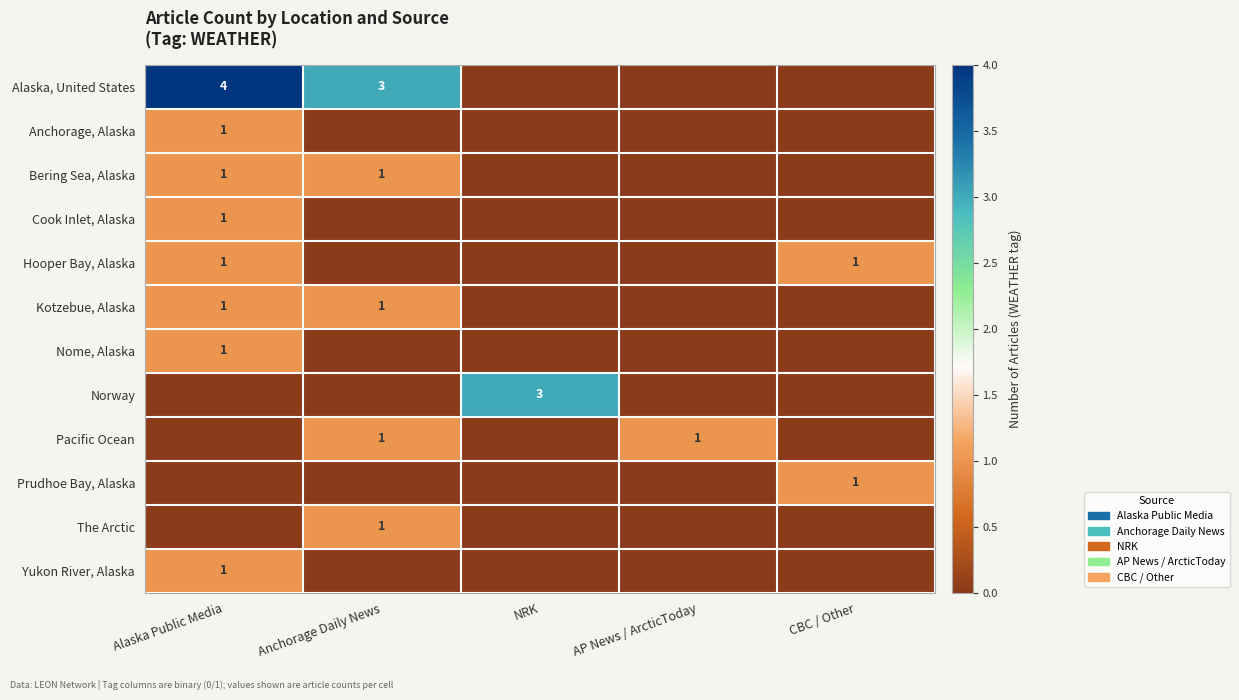

Read the Bering Sea, Alaska value at Alaska Public Media.

1